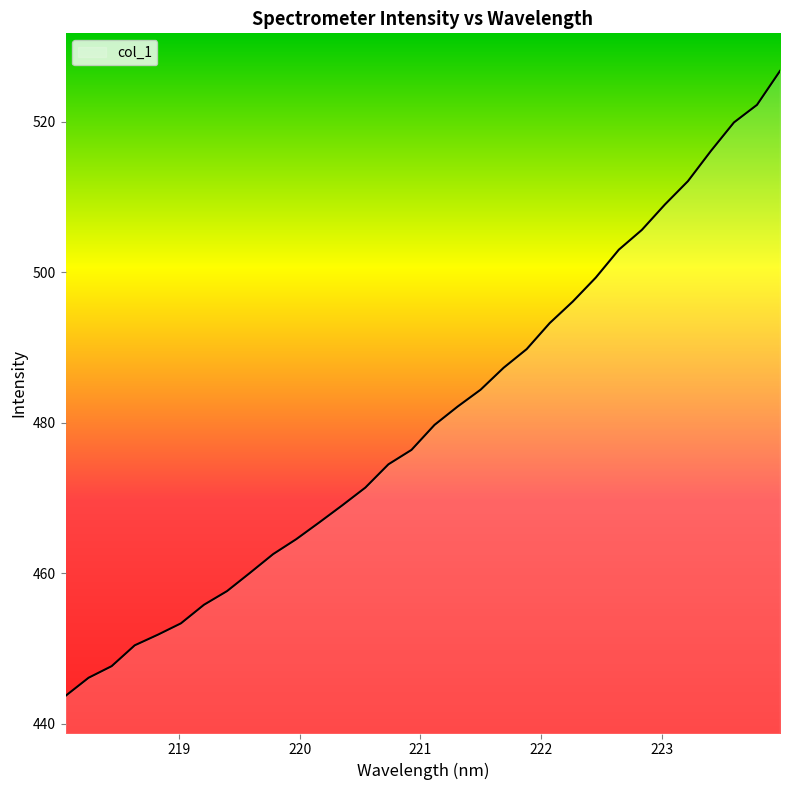

Does the chart display data point markers on the line(s)?

No